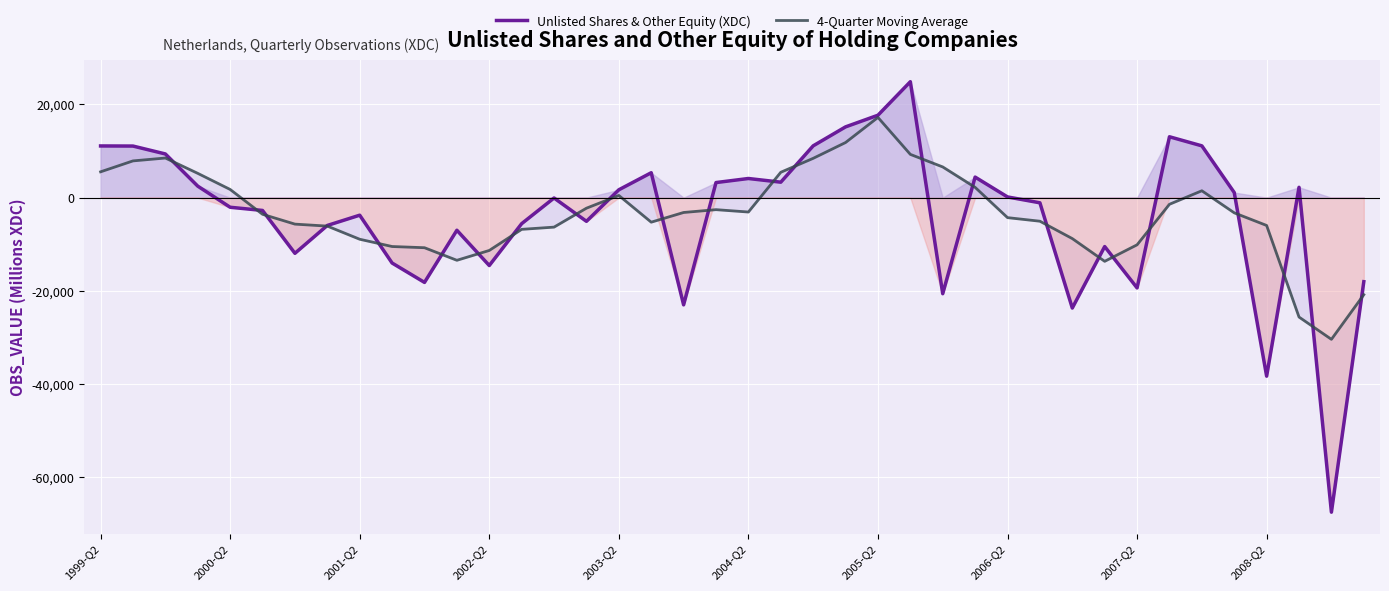

Reading left to right, list all the values displayed in this chart.

Unlisted Shares & Other Equity (XDC): 11082.0	11061.0	9368.0	2466.0	-2062.0	-2748.0	-11936.0	-5964.0	-3764.0	-14018.0	-18175.0	-6991.0	-14554.0	-5580.0	-74.0	-5079.0	1683.0	5342.0	-22988.0	3232.0	4104.0	3315.0	11106.0	15173.0	17671.0	24856.0	-20600.0	4406.0	151.0	-1107.0	-23670.0	-10489.0	-19354.0	13052.0	11105.0	1091.0	-38281.0	2216.0	-67444.0	-18020.0
4-Quarter Moving Average: 5535.8	7877.8	8494.2	5208.2	1756.0	-3570.0	-5677.5	-6103.0	-8920.5	-10480.2	-10737.0	-13434.5	-11325.0	-6799.8	-6321.8	-2262.5	468.0	-5260.5	-3182.8	-2577.5	-3084.2	5439.2	8424.5	11816.2	17201.5	9275.0	6583.2	2203.2	-4287.5	-5055.0	-8778.8	-13655.0	-10115.2	-1421.5	1473.5	-3258.2	-5967.2	-25604.5	-30382.2	-20812.0